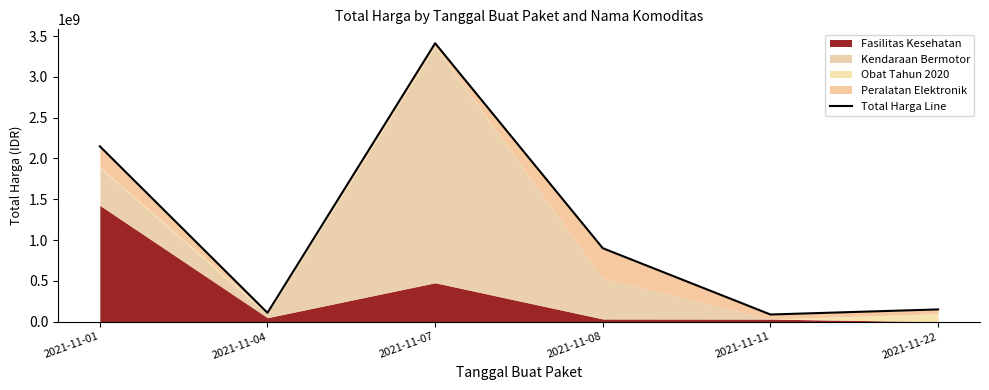

What is the minimum value shown in the chart?

88672000